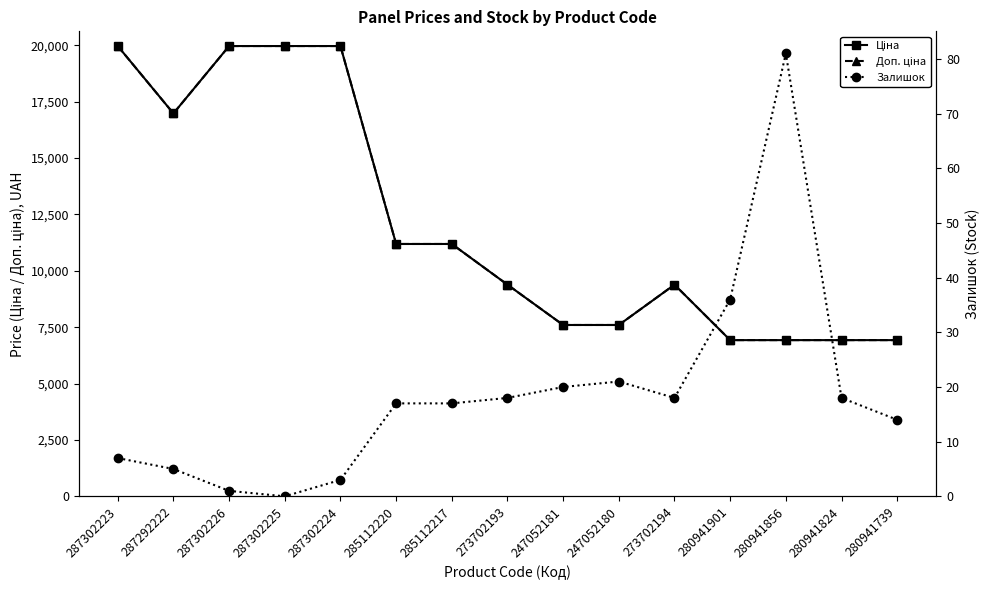

Is it true that Ціна equals 7596.5 at 247052180?

True